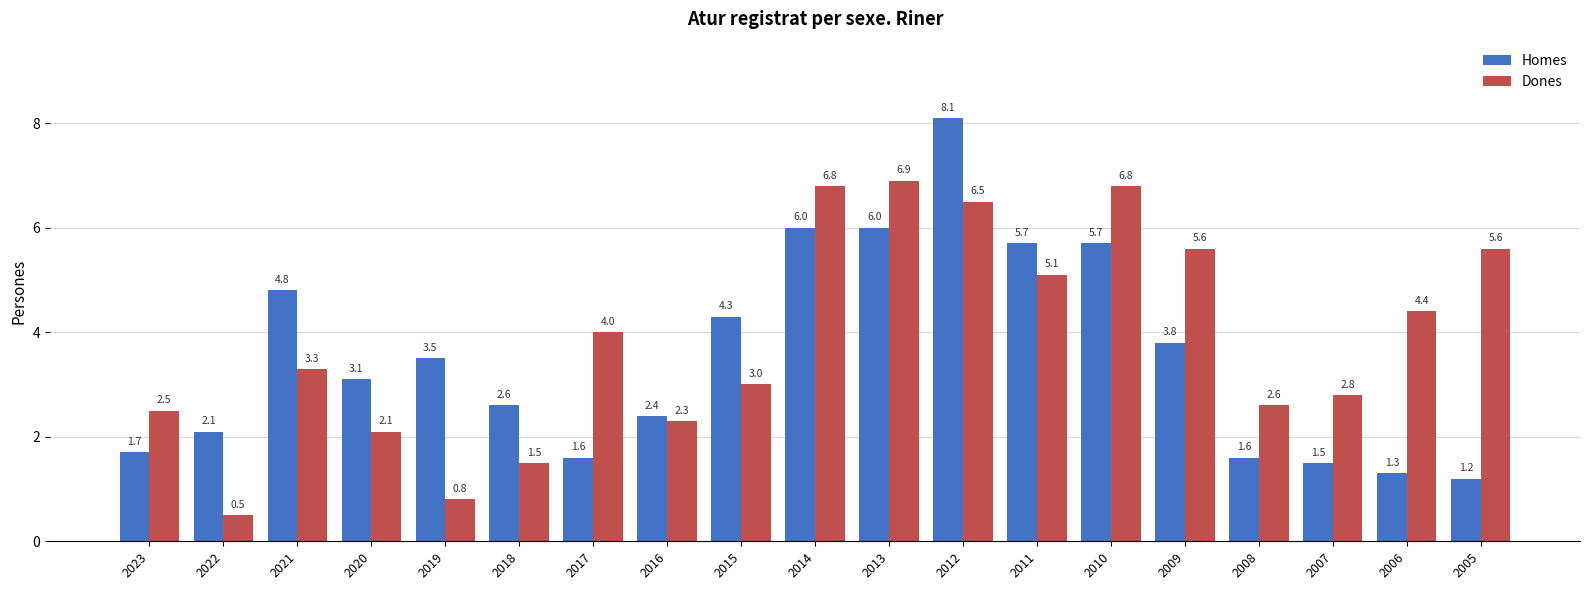

The Homes series shows 2.1 at 2022. True or false?

True